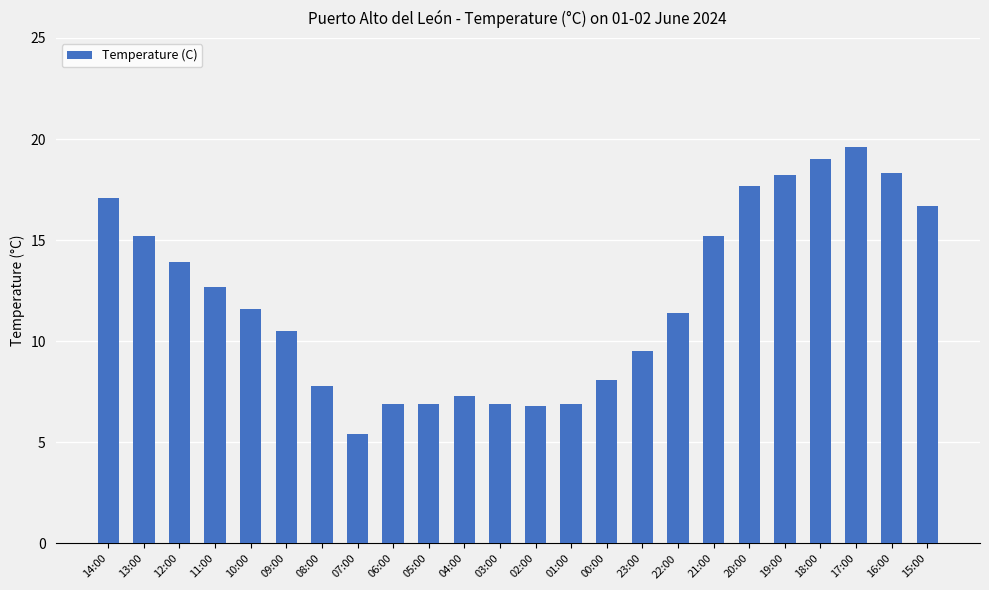

What is the sum of the values at 12:00 and 18:00?

32.9